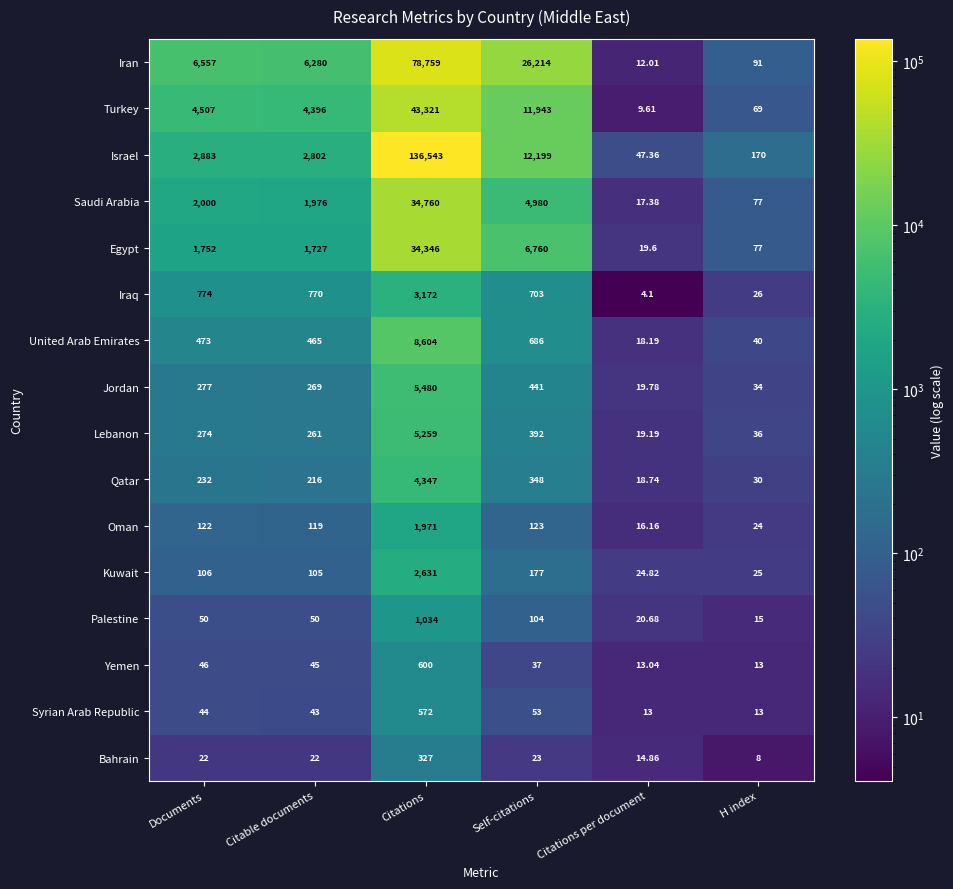

Which series changed the most between Documents and H index?

Iran